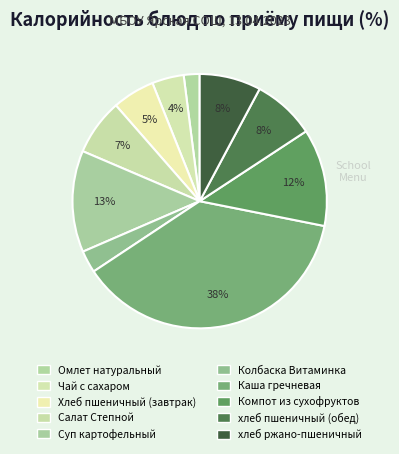

What is the largest slice in the pie chart?

Каша гречневая